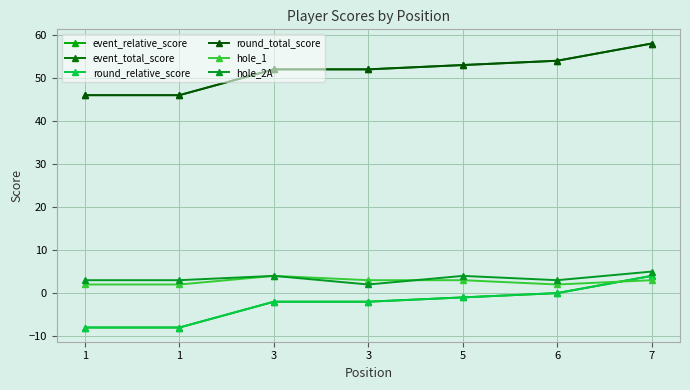

At how many categories does at least one series exceed 48?

5